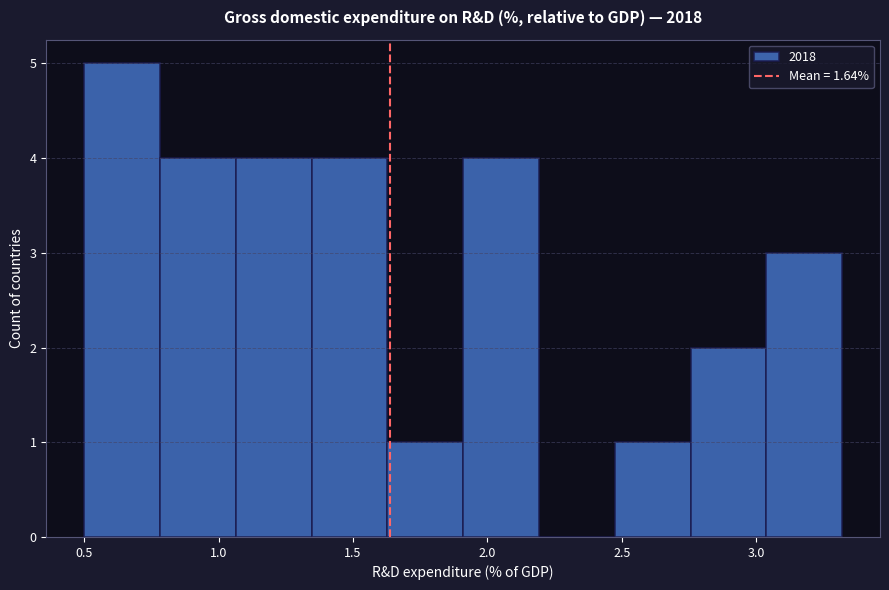

Over which range of the x-axis is the bar tallest?

0.50 to 0.80